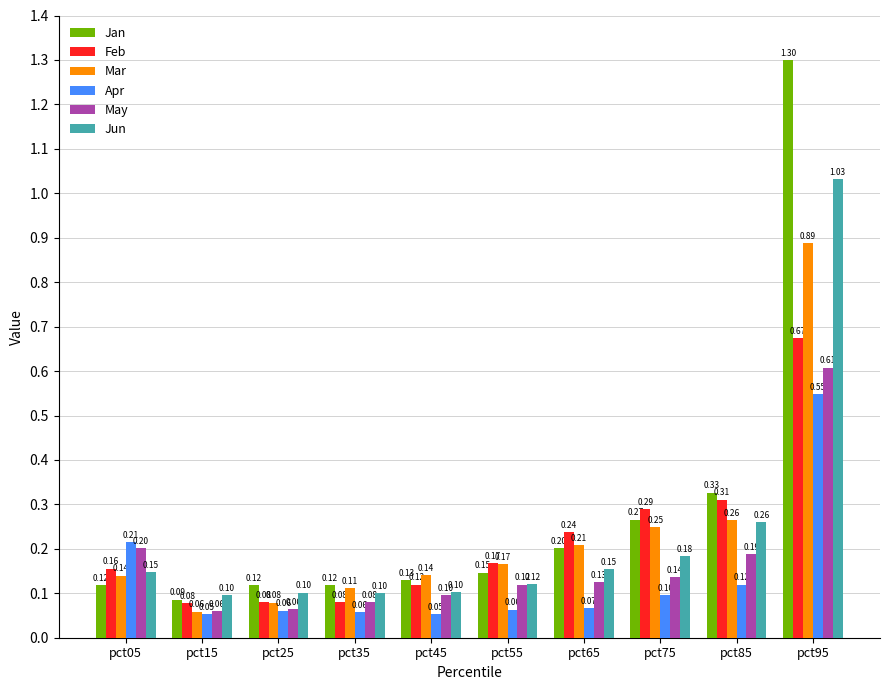

Does the chart contain stacked bars?

No